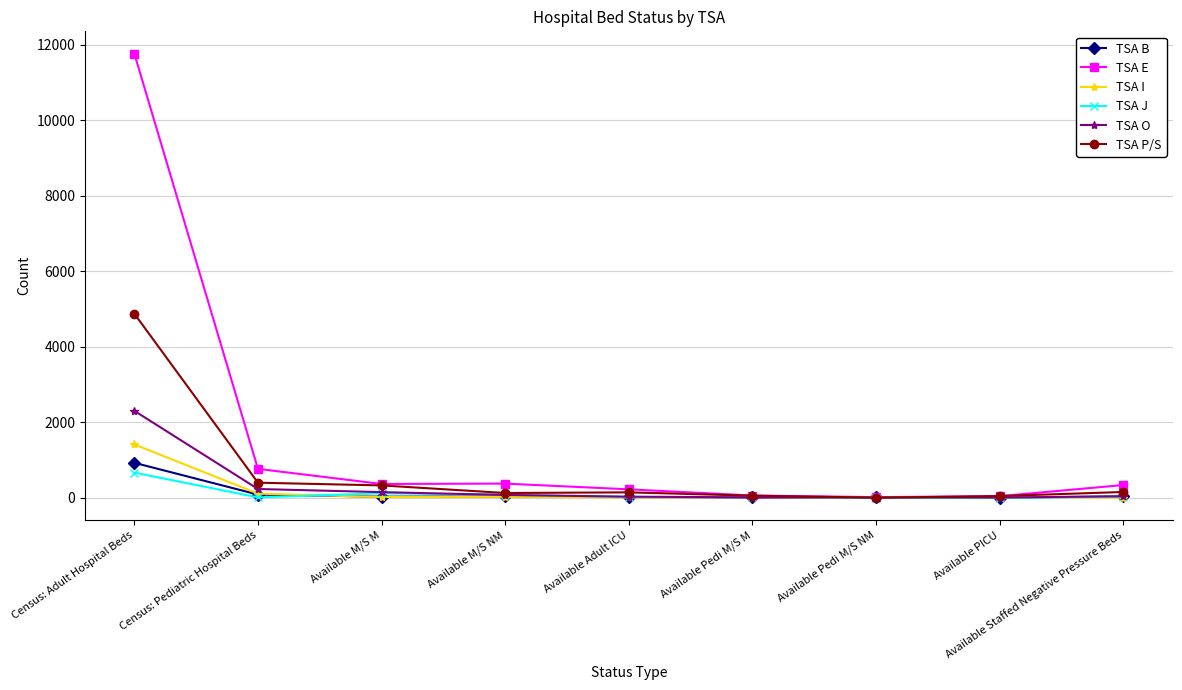

What is the total value across all series at Census: Pediatric Hospital Beds?

1618